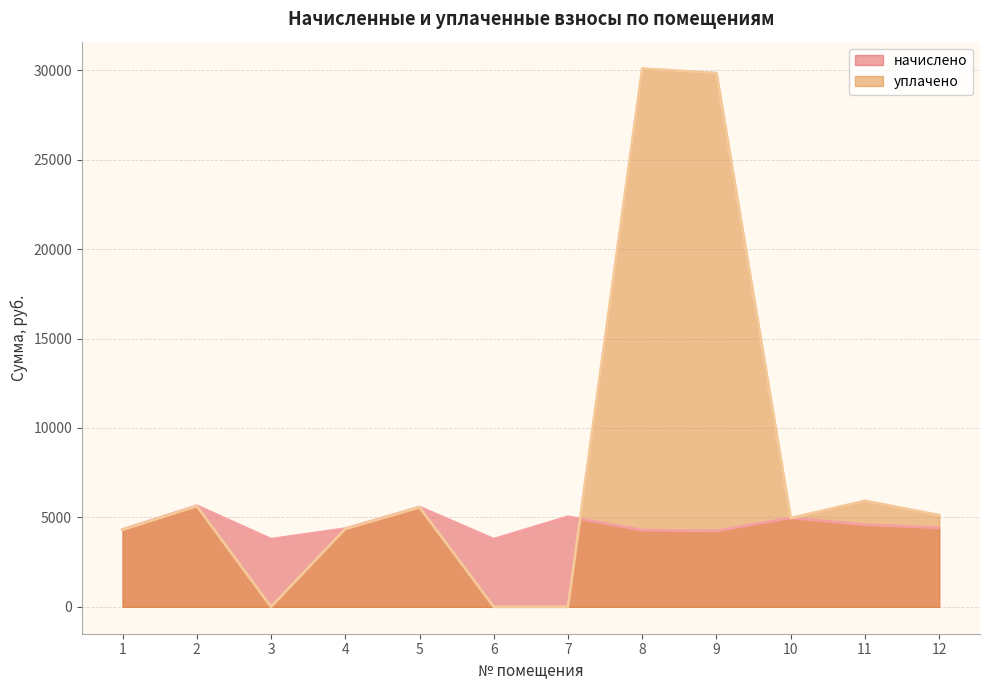

What is the average value of the уплачено series?

7983.8